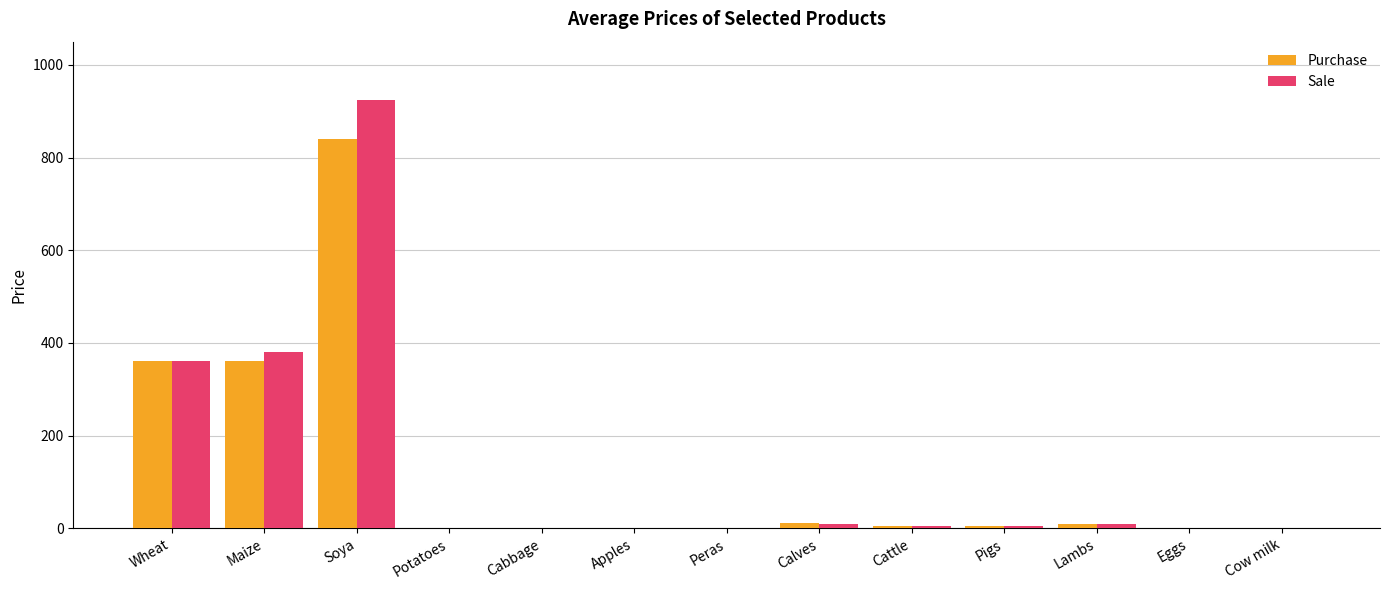

True or false: Sale has a value of 924.1 at Soya.

True